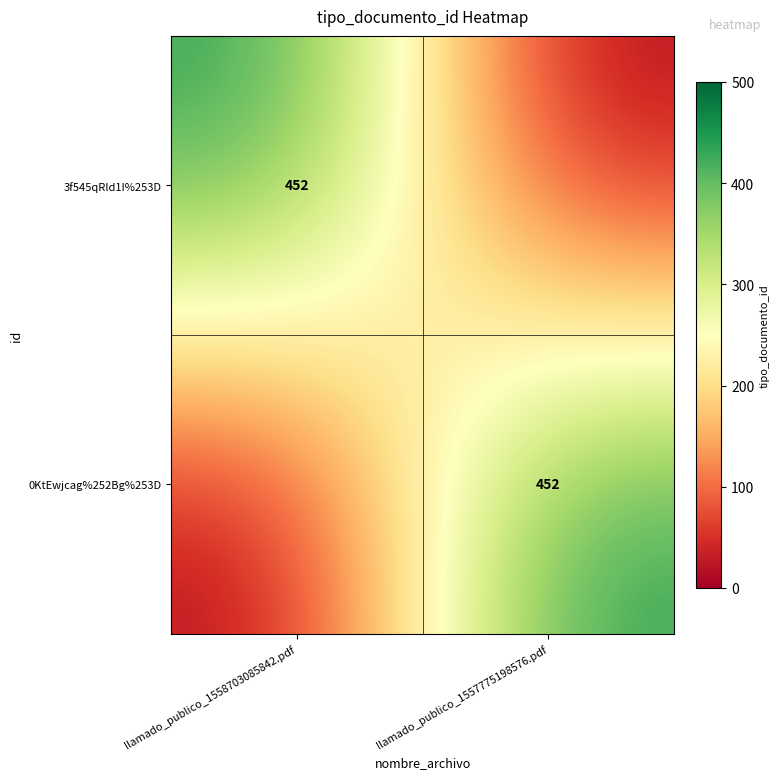

True or false: 0KtEwjcag%252Bg%253D has a value of 136 at llamado_publico_1557775198576.pdf.

False